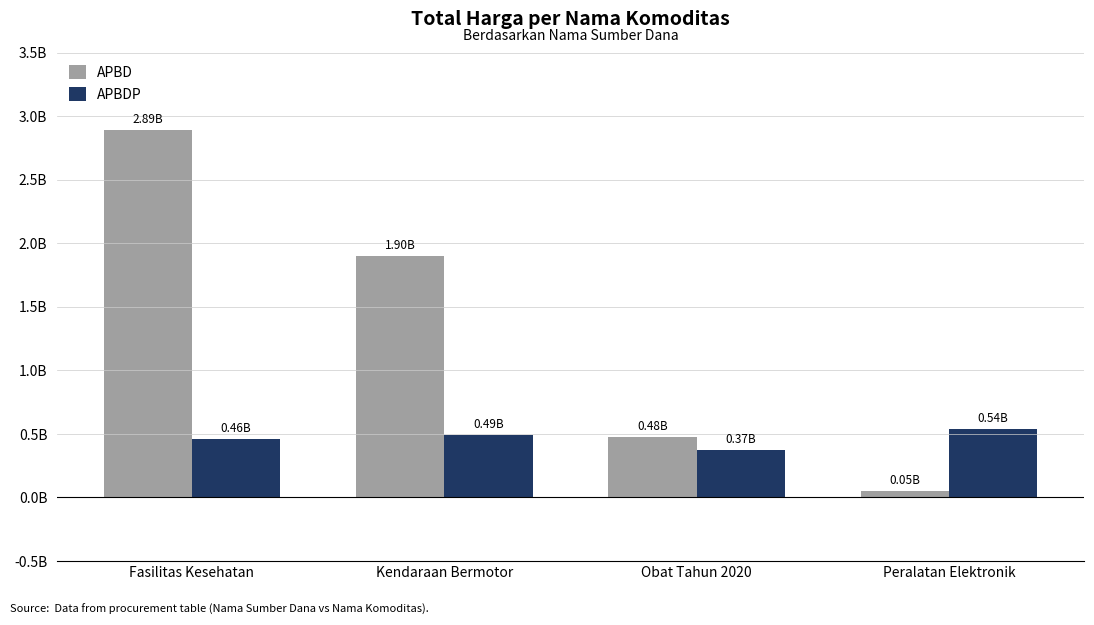

What is the label of the 1st bar from the left?

Fasilitas Kesehatan